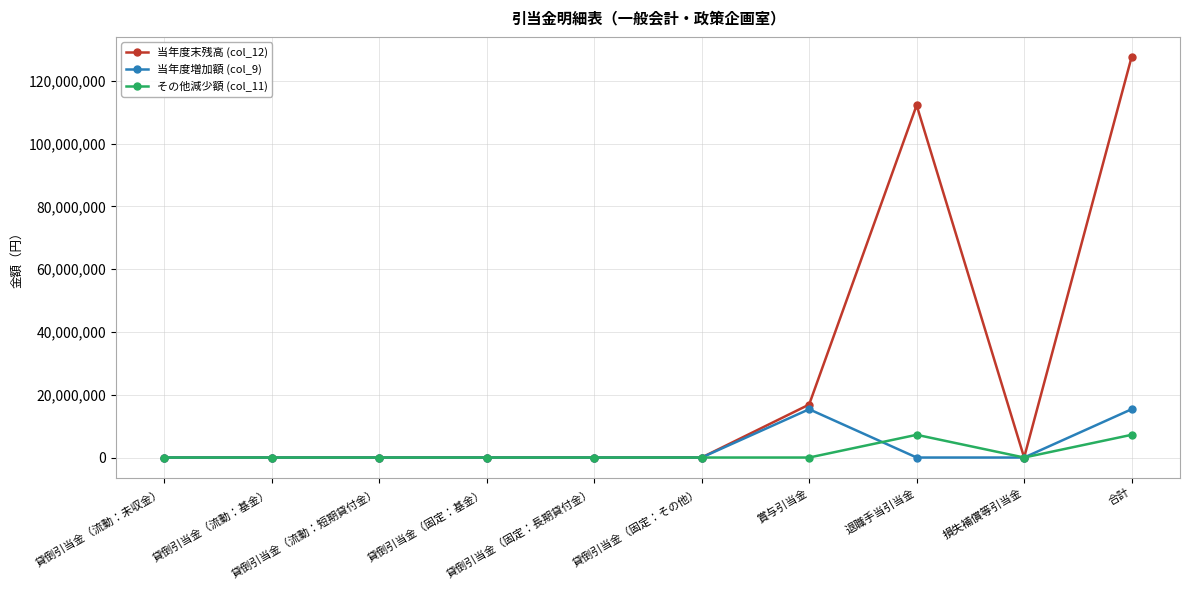

What is the maximum value shown in the chart?

127576052